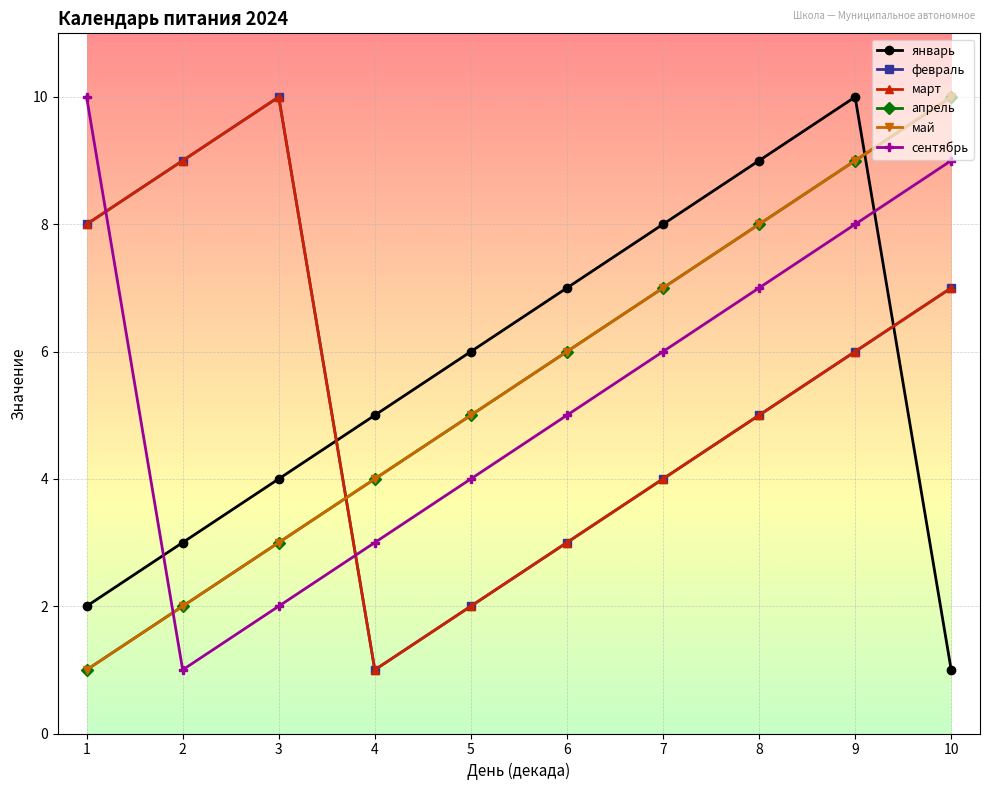

Does the chart have visible grid lines?

Yes